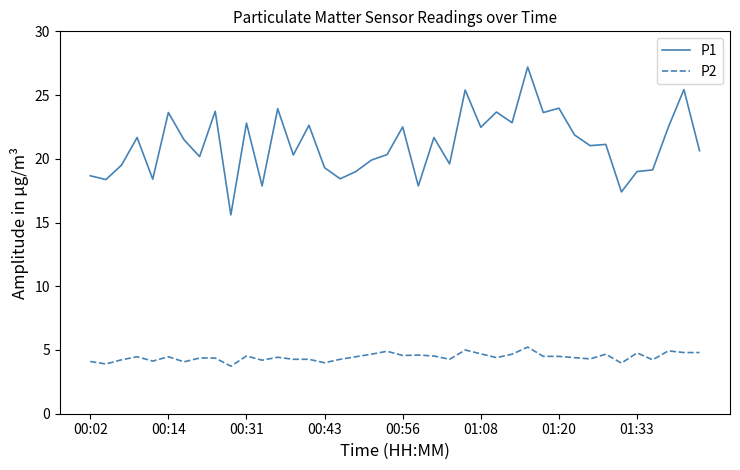

True or false: P1 and P2 cross at least once.

False